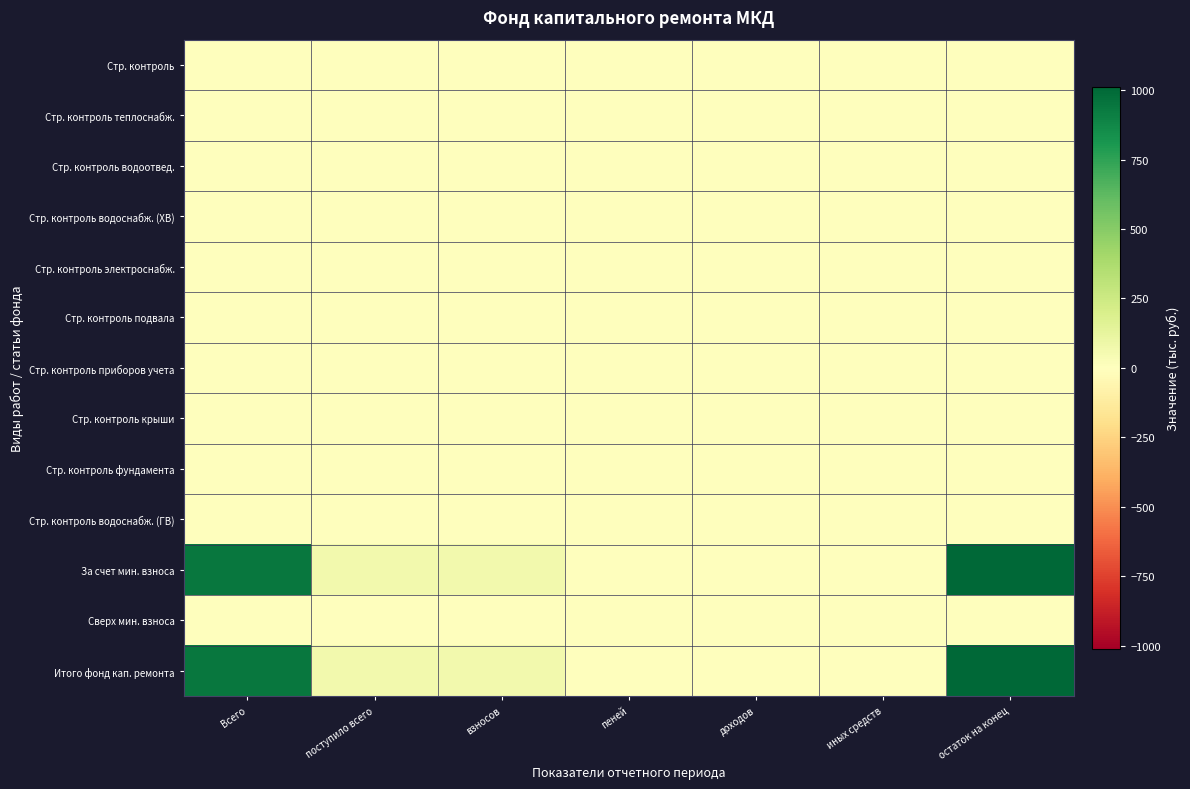

Rank the series by their maximum value, from highest to lowest.

За счет мин. взноса, Итого фонд кап. ремонта, Стр. контроль водоснабж. (ГВ), Стр. контроль теплоснабж., Стр. контроль крыши, Стр. контроль электроснабж., Стр. контроль, Стр. контроль приборов учета, Сверх мин. взноса, Стр. контроль фундамента, Стр. контроль подвала, Стр. контроль водоснабж. (ХВ), Стр. контроль водоотвед.